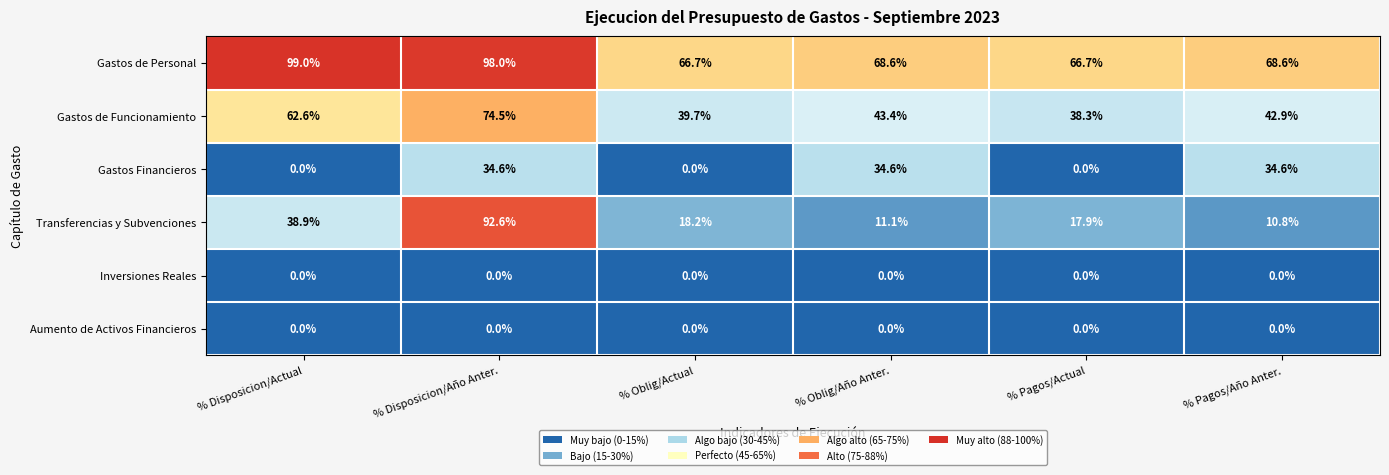

What is the difference between the Gastos de Personal values at % Disposicion/Actual and % Oblig/Actual?

32.3